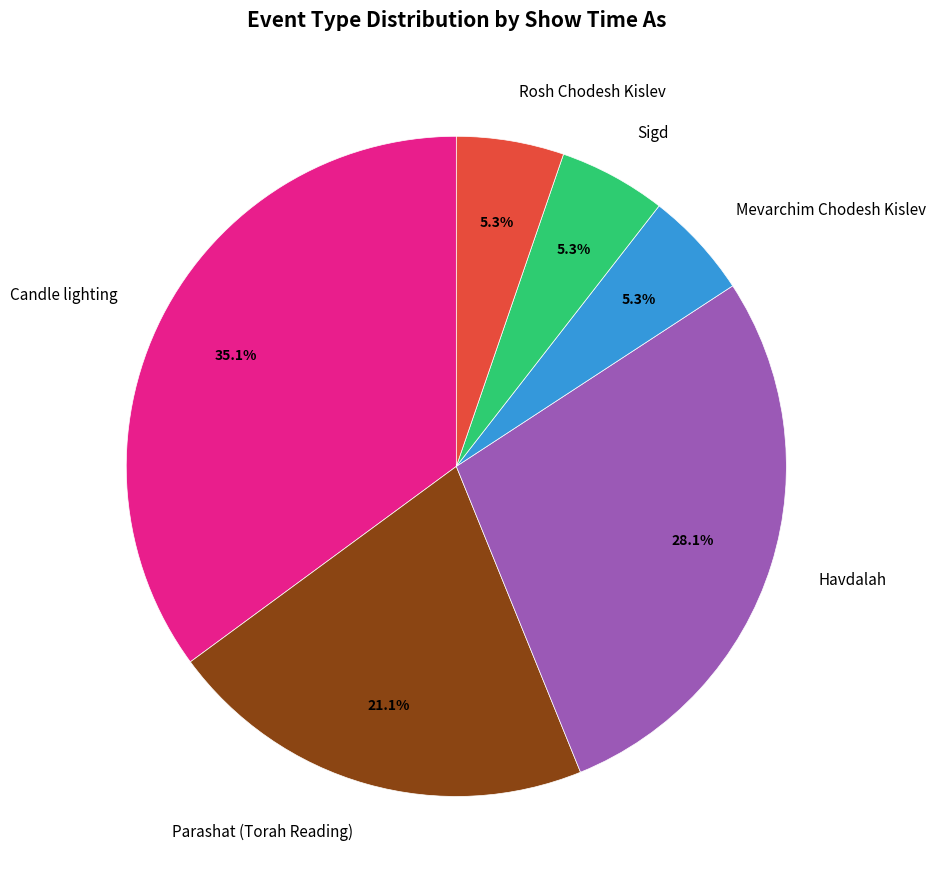

Which has a higher value, Parashat (Torah Reading) or Mevarchim Chodesh Kislev?

Parashat (Torah Reading)